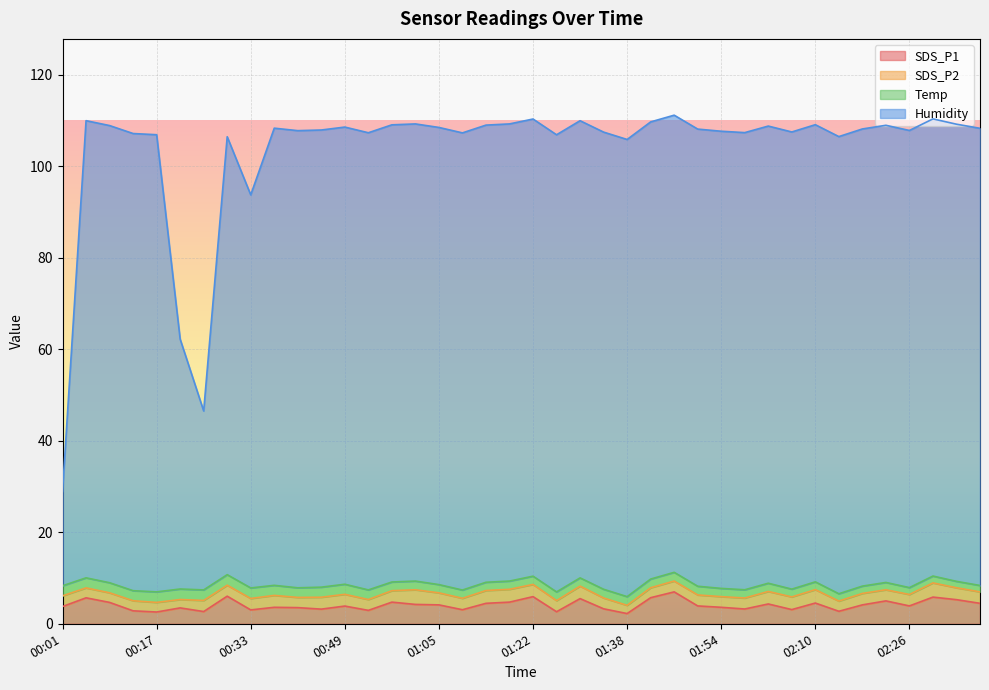

At which category is the sum across all series the highest?

01:46